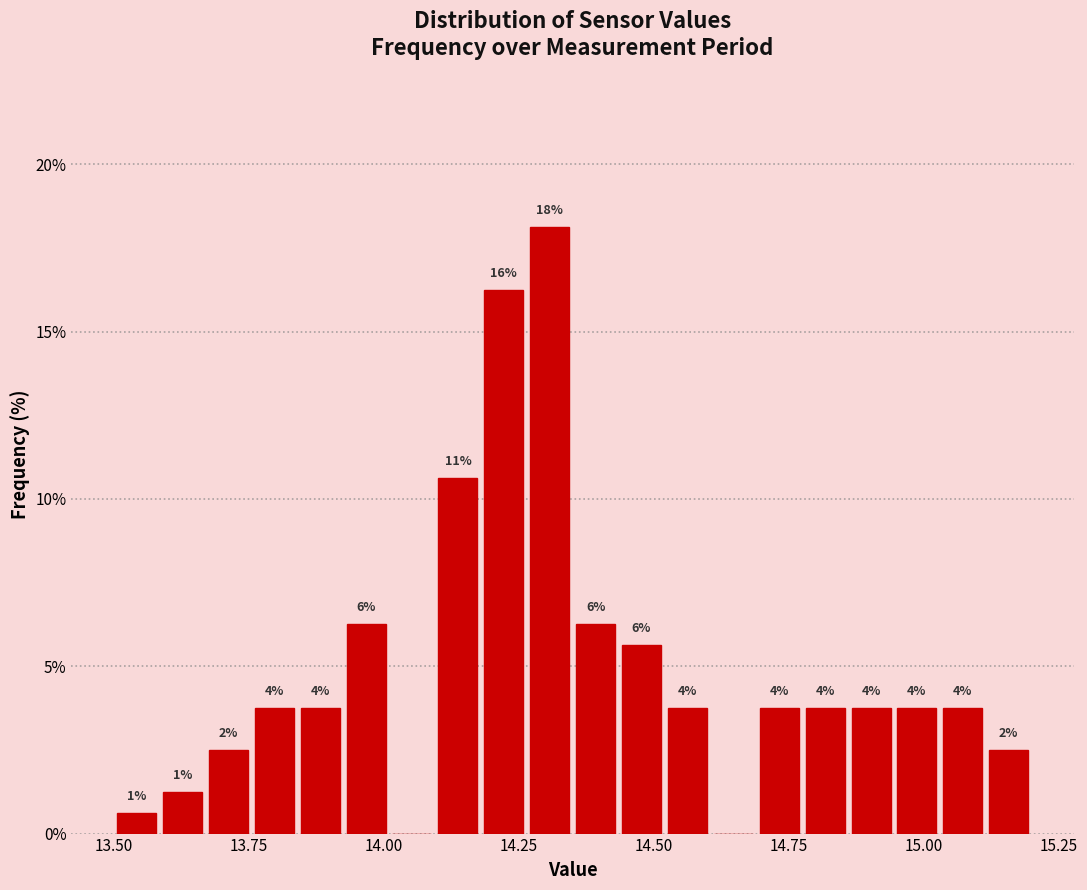

Read against the x-axis, roughly where is the centre of the tallest bar?

14.30